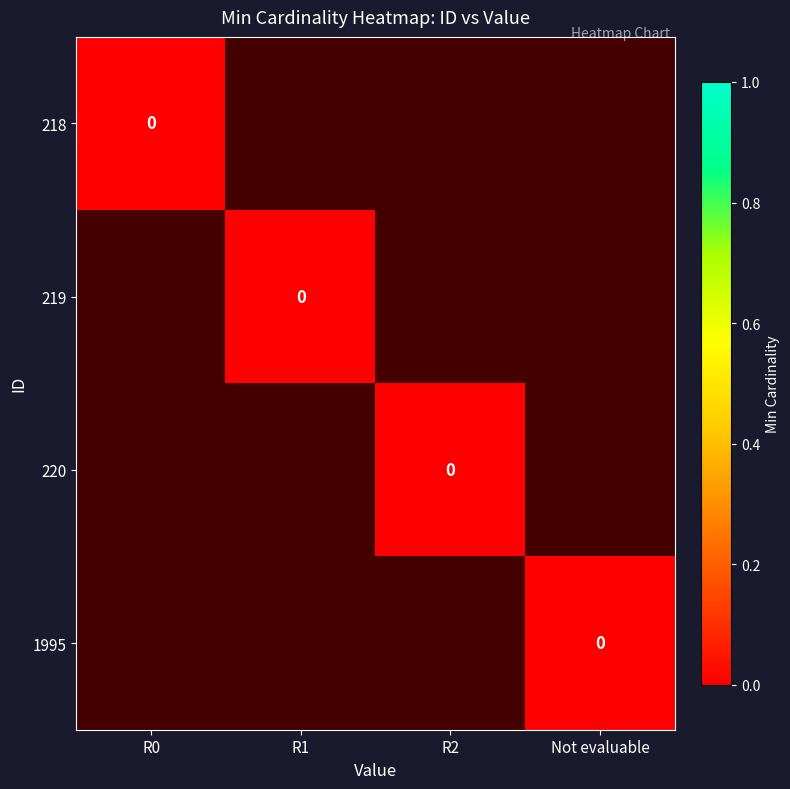

The 218 series shows -1 at Not evaluable. True or false?

True